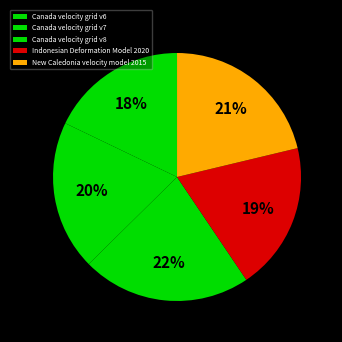

The New Caledonia velocity model 2015 slice represents 21% of the pie. True or false?

True